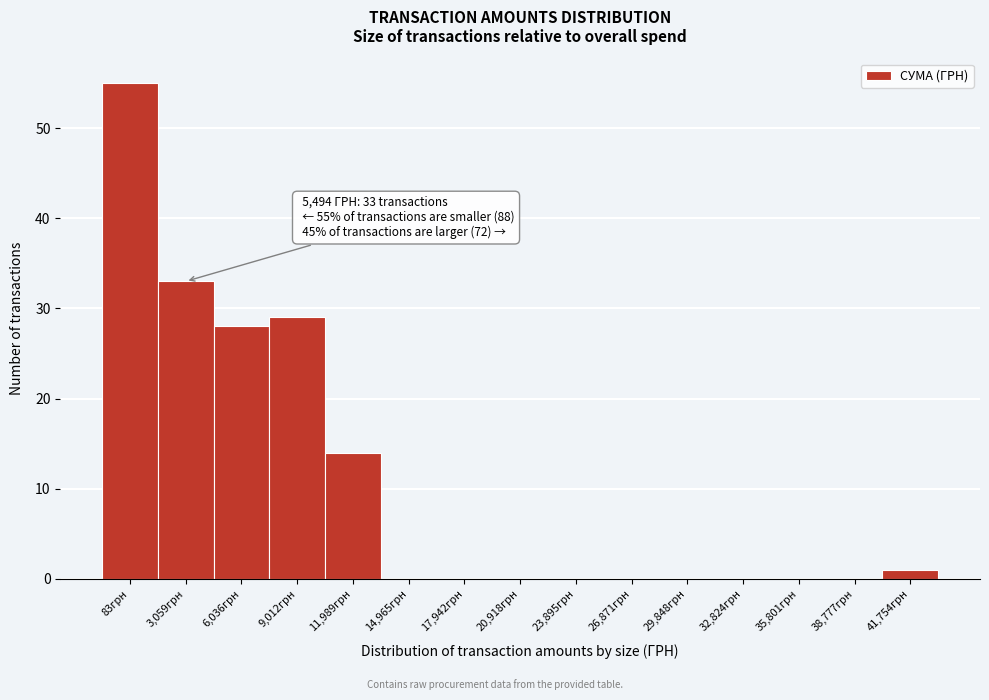

Reading right to left, list all the values displayed in this chart.

41,754грн=1	38,777грн=0	35,801грн=0	32,824грн=0	29,848грн=0	26,871грн=0	23,895грн=0	20,918грн=0	17,942грн=0	14,965грн=0	11,989грн=14	9,012грн=29	6,036грн=28	3,059грн=33	83грн=55